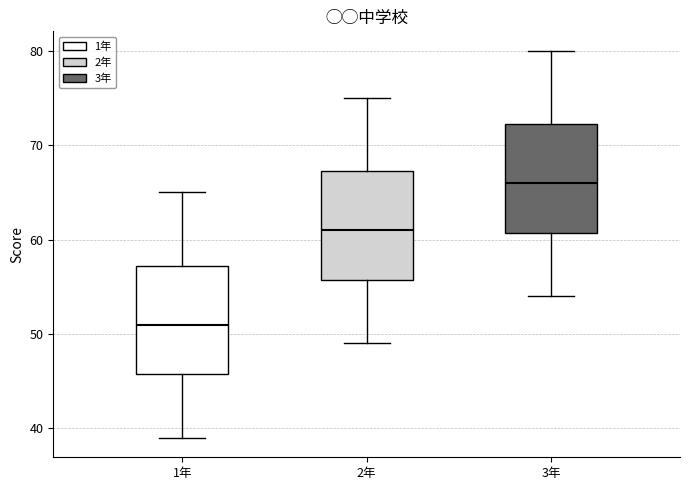

Reading left to right, transcribe this box plot: for each box, give where its median line is, the range the box spans, and where its two whiskers end, as read against the y-axis. The values are not printed on the chart, so give them approximately, as read against the axis.

1年: median 51, box 46 to 57, whiskers 39 to 65
2年: median 61, box 56 to 67, whiskers 49 to 75
3年: median 66, box 61 to 72, whiskers 54 to 80